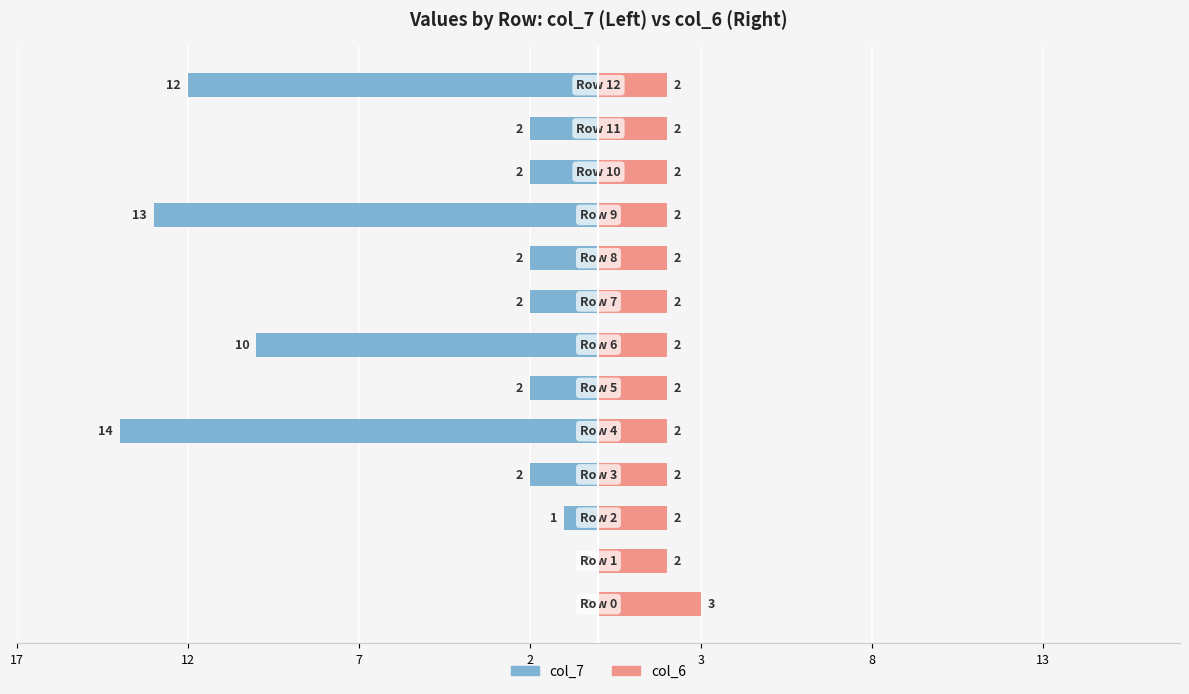

Which series has the widest spread of values?

col_7